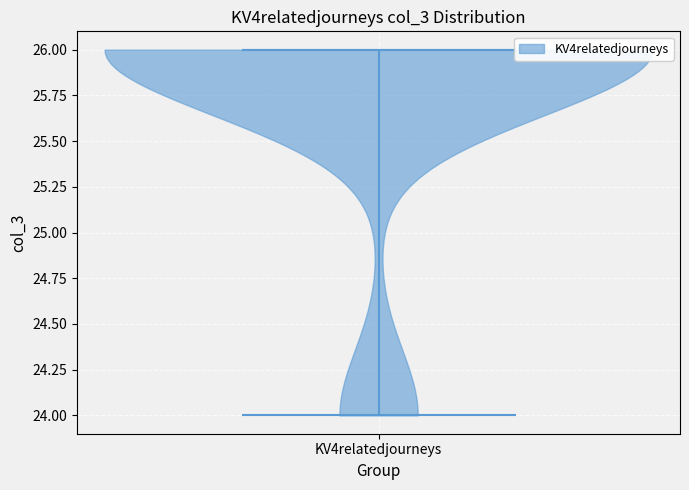

Read this violin plot against the y-axis: where its median line is, and the lowest and highest points the violin reaches. The values are not printed on the chart, so give them approximately, as read against the axis.

median line 26, lowest point 24, highest point 26